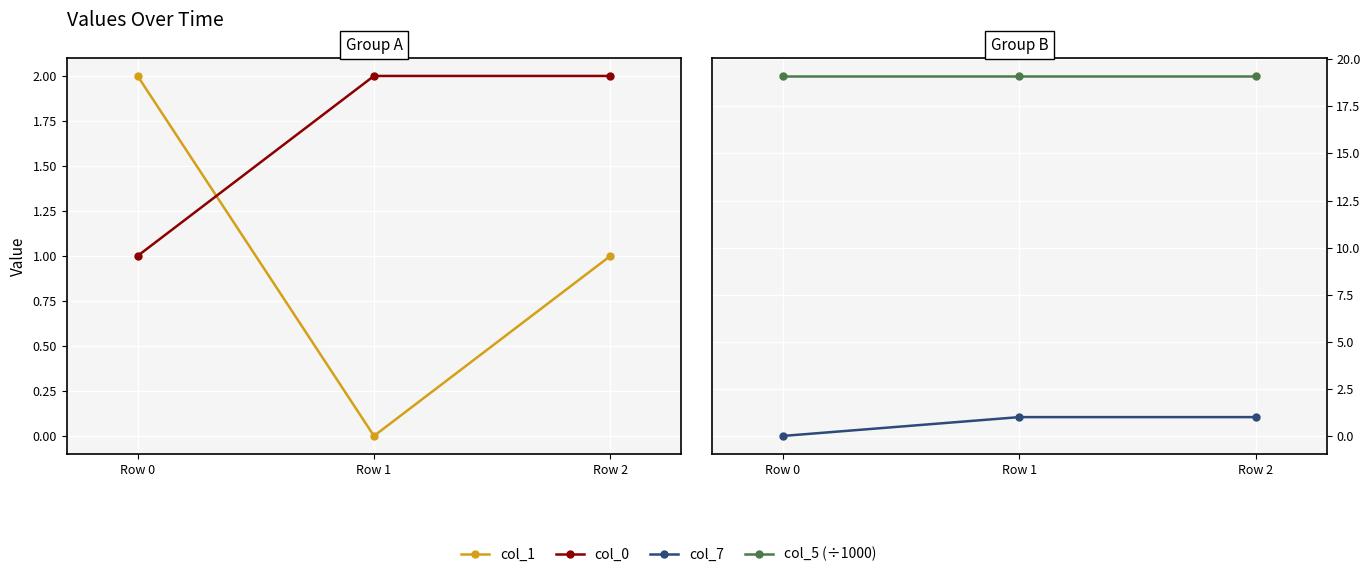

How many values in col_1 are above zero?

2